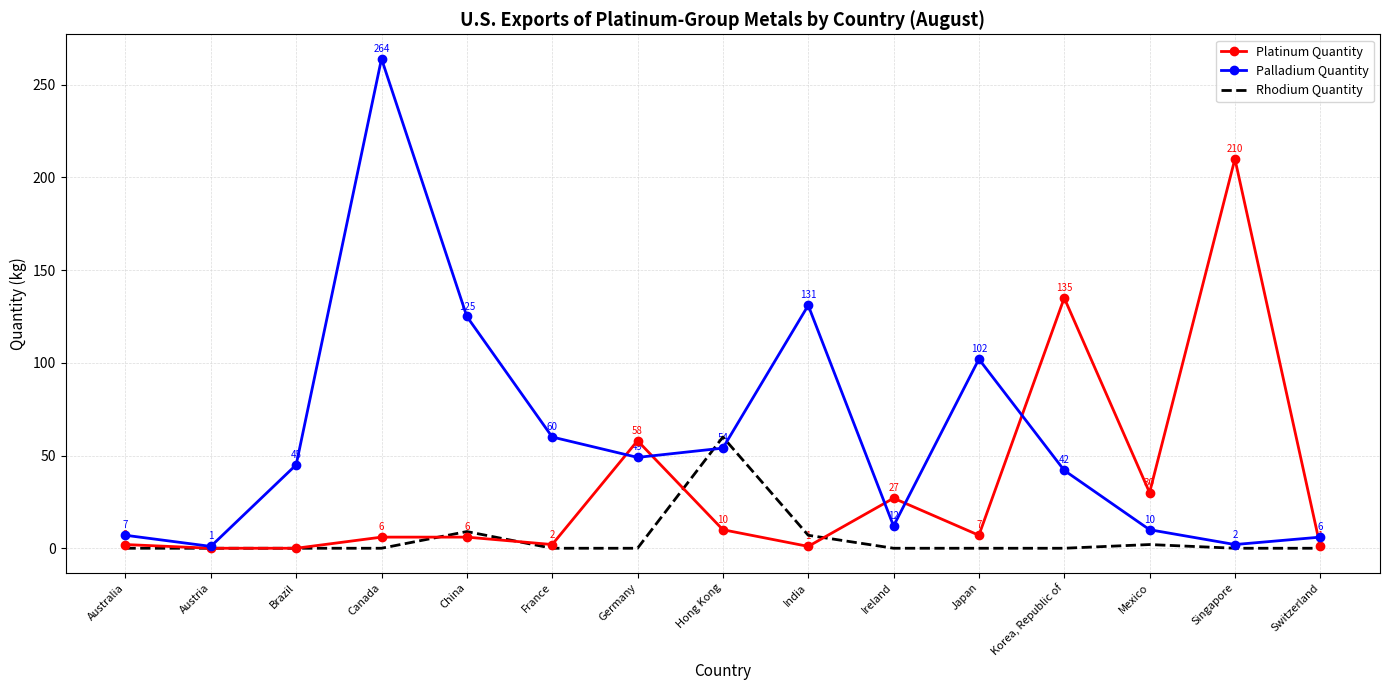

Is the value of Platinum Quantity at France greater than the value of Palladium Quantity at Australia?

No